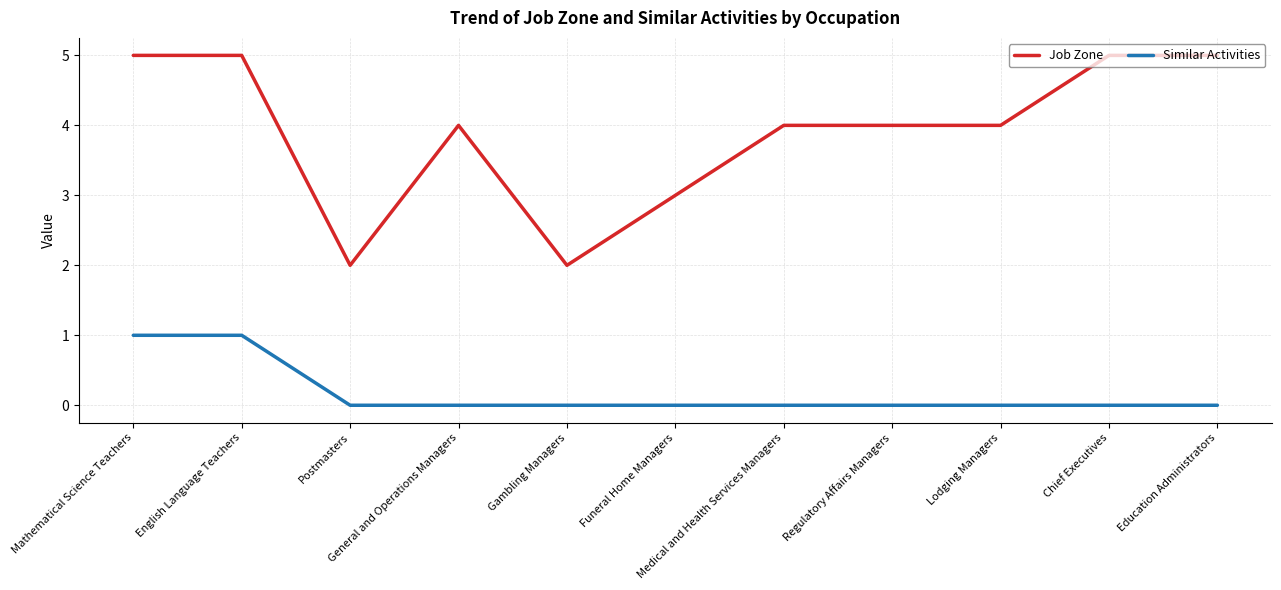

Which series has the largest range (max minus min)?

Job Zone